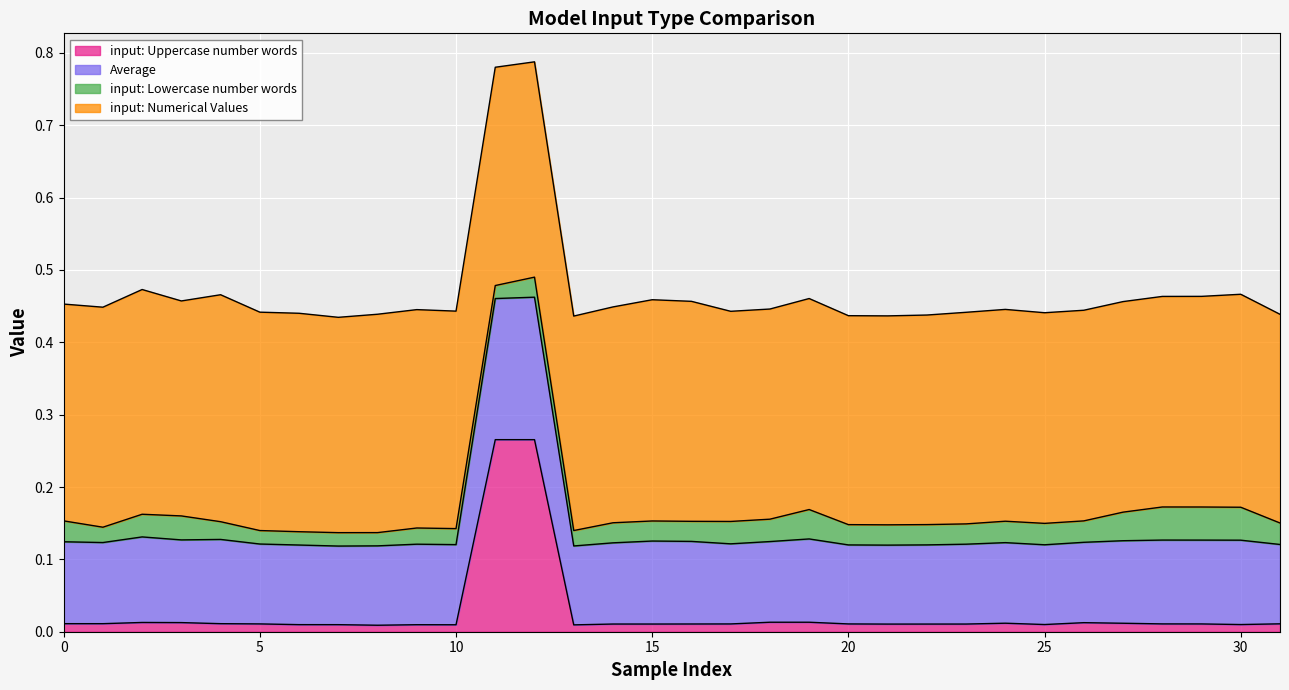

In input: Uppercase number words, how many points are higher than both neighbors (excluding endpoints)?

7